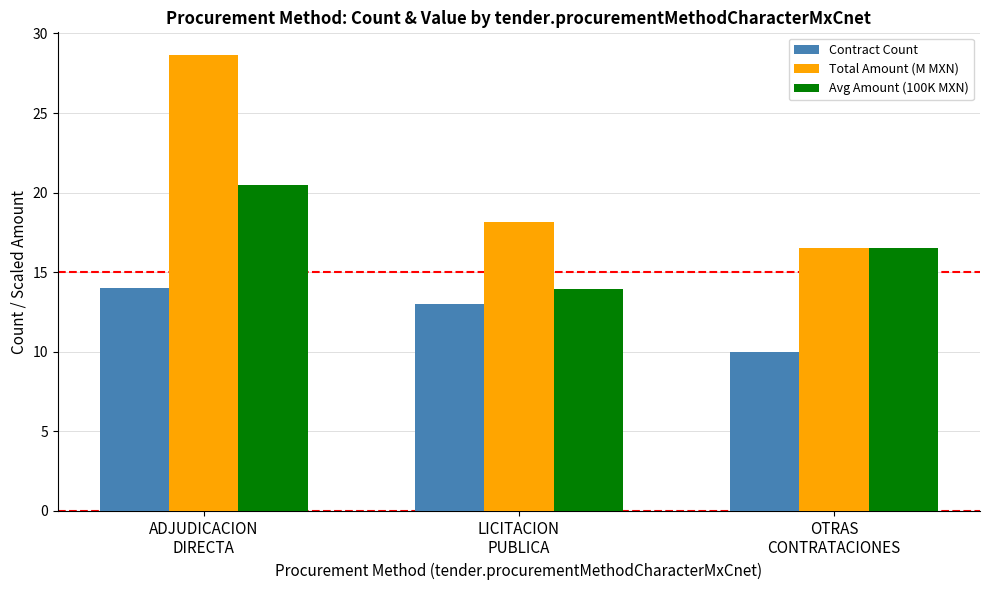

What position from the right is LICITACION
PUBLICA?

2